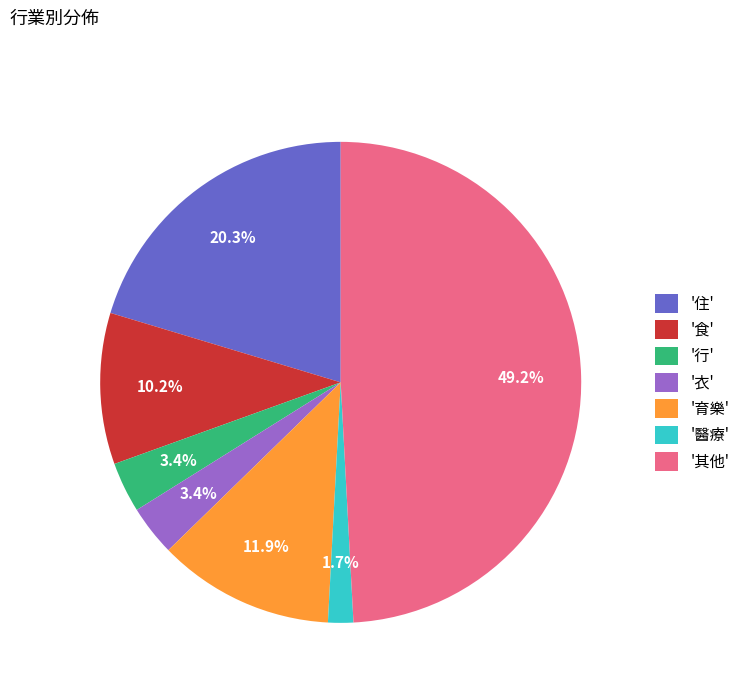

To the nearest percent, what is the difference between the largest and smallest slice percentages?

47%